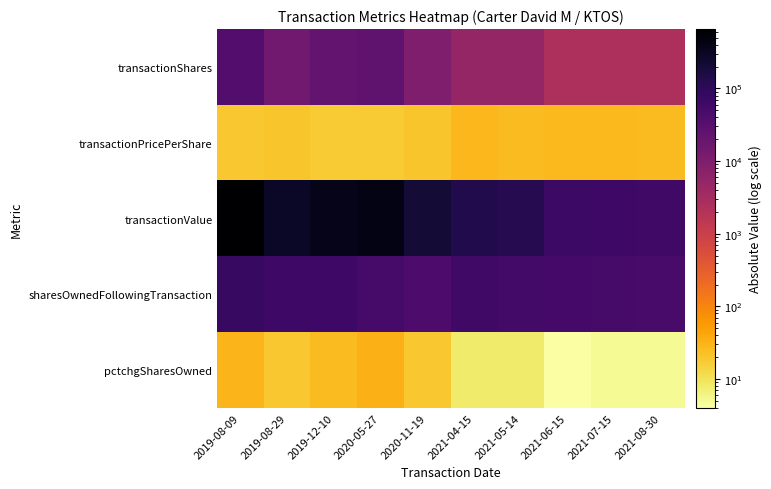

Which series has the largest total across all categories?

transactionValue